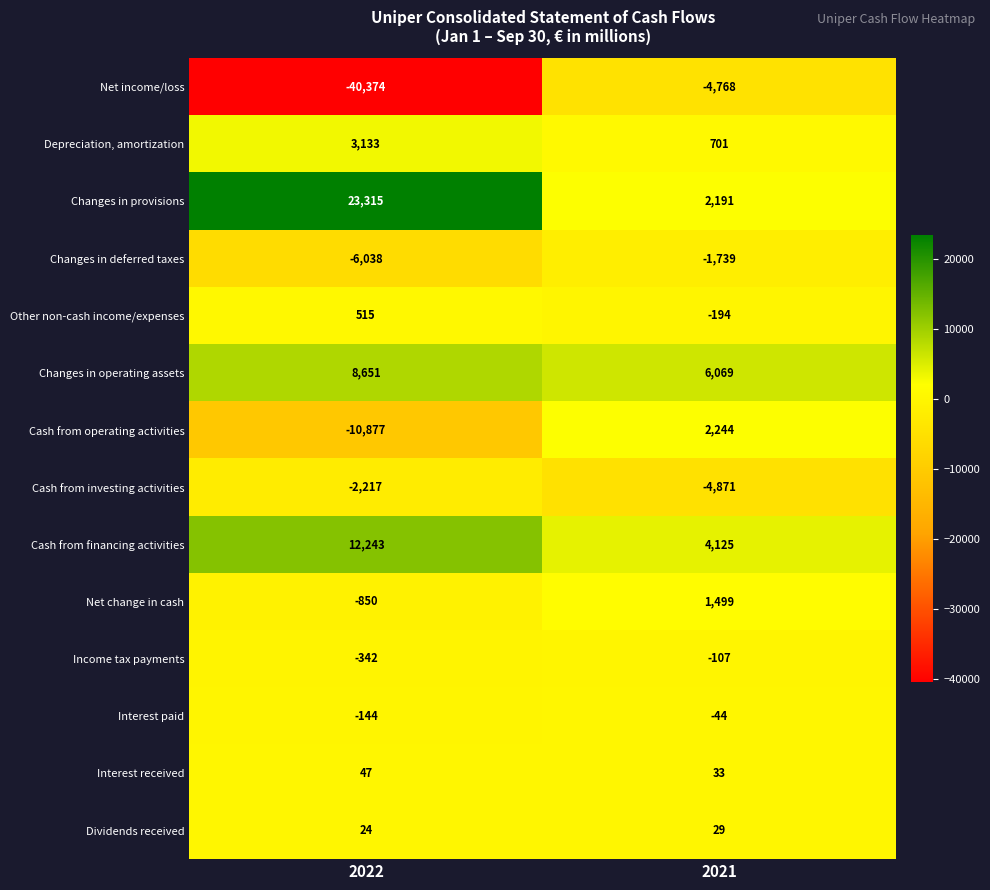

What is the minimum value shown in the chart?

-40374